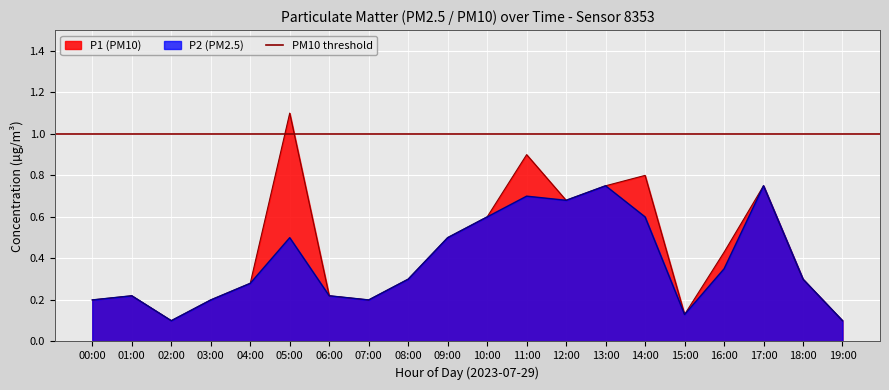

True or false: P1 and P2 intersect in this chart.

False